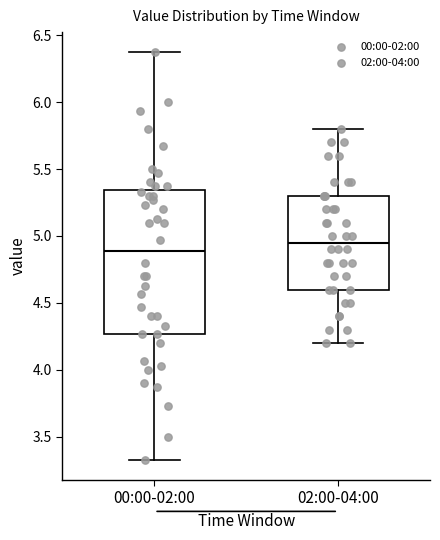

Where is the upper edge of the box for 00:00-02:00 on the y-axis? The values are not printed on the chart, so give them approximately, as read against the axis.

5.35